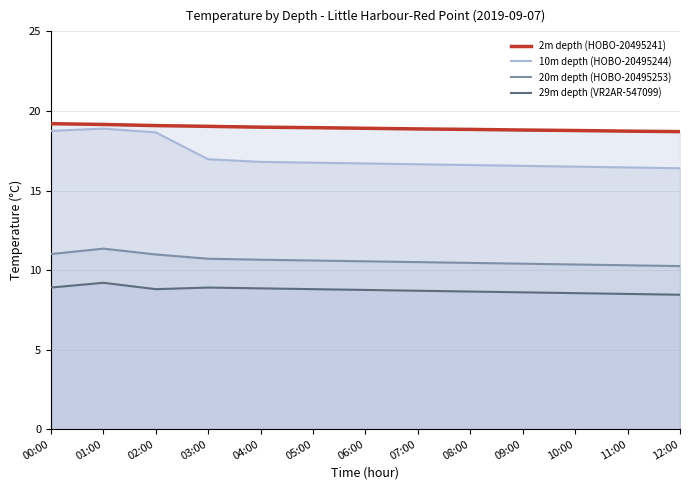

Which series has the widest spread of values?

10m depth (HOBO-20495244)